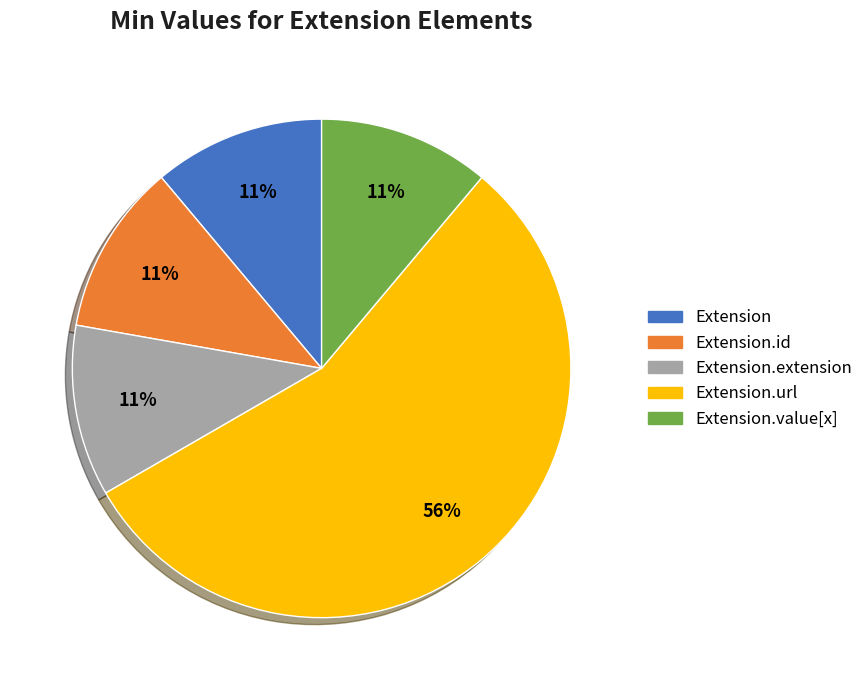

Does any single category account for the majority?

Yes